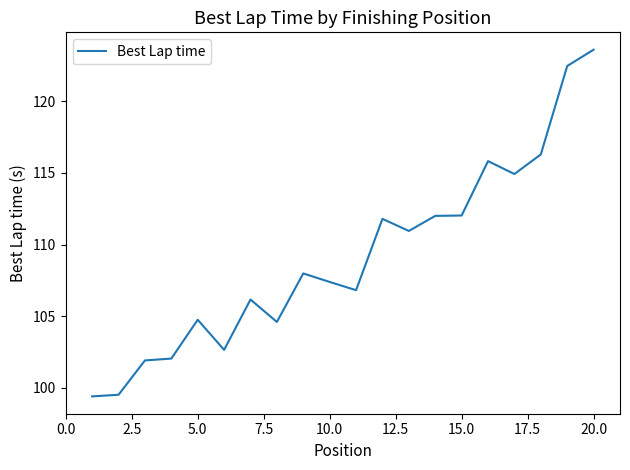

What is the greatest value displayed?

123.6